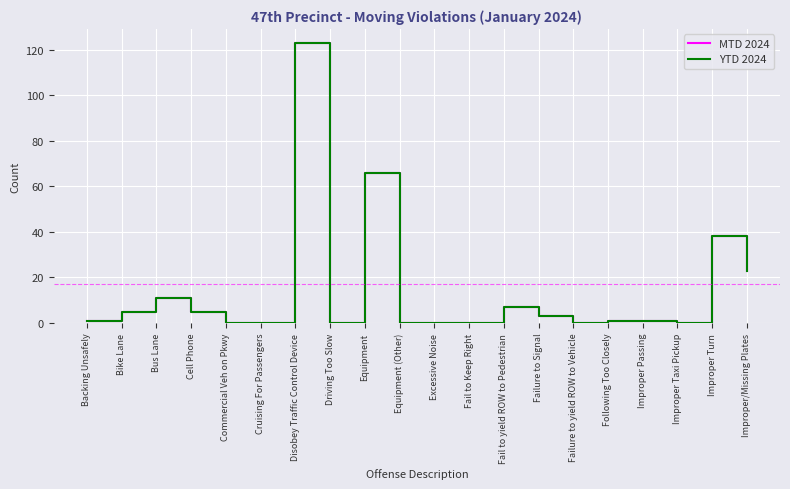

Does the chart display data point markers on the line(s)?

No